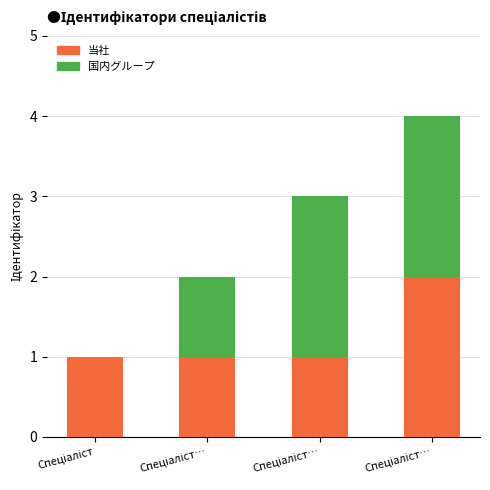

How many distinct data groups are displayed?

2